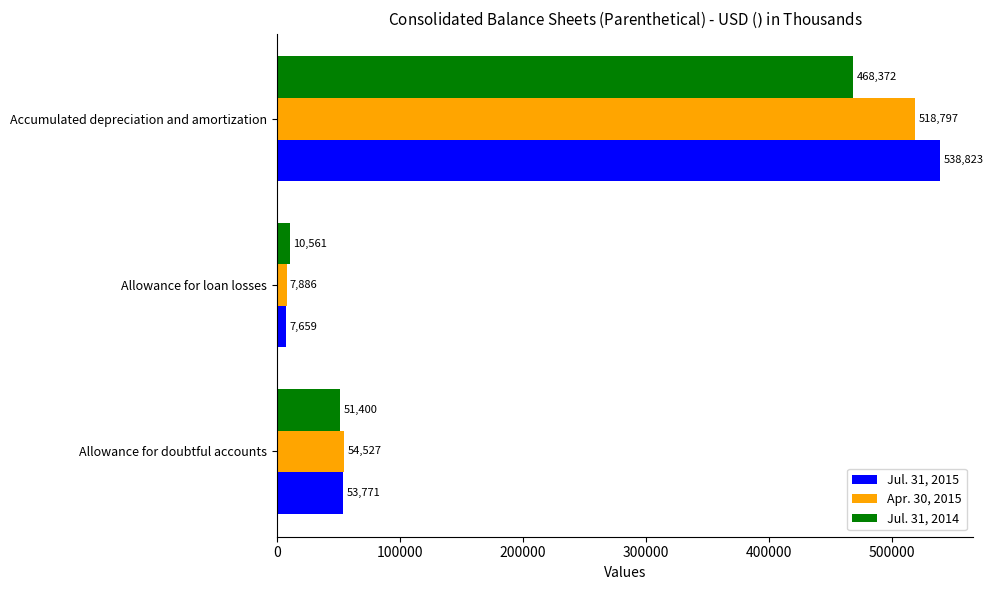

The value of Jul. 31, 2015 at Allowance for loan losses is 7659. True or false?

True